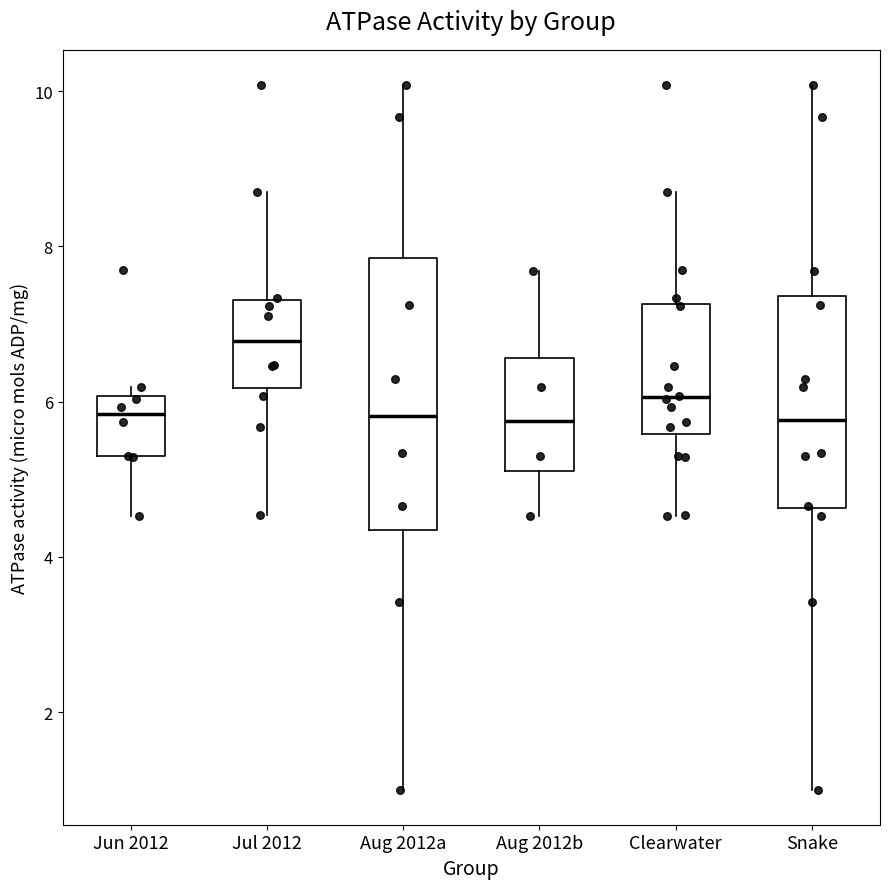

Reading left to right, read every box against the y-axis: the position of its median line, the range the box covers, and the ends of its whiskers. The values are not printed on the chart, so give them approximately, as read against the axis.

Jun 2012: median 5.8, box 5.4 to 6.0, whiskers 4.6 to 6.2
Jul 2012: median 6.8, box 6.2 to 7.4, whiskers 4.6 to 8.8
Aug 2012a: median 5.8, box 4.4 to 7.8, whiskers 1.0 to 10.0
Aug 2012b: median 5.8, box 5.2 to 6.6, whiskers 4.6 to 7.6
Clearwater: median 6.0, box 5.6 to 7.2, whiskers 4.6 to 8.8
Snake: median 5.8, box 4.6 to 7.4, whiskers 1.0 to 10.0